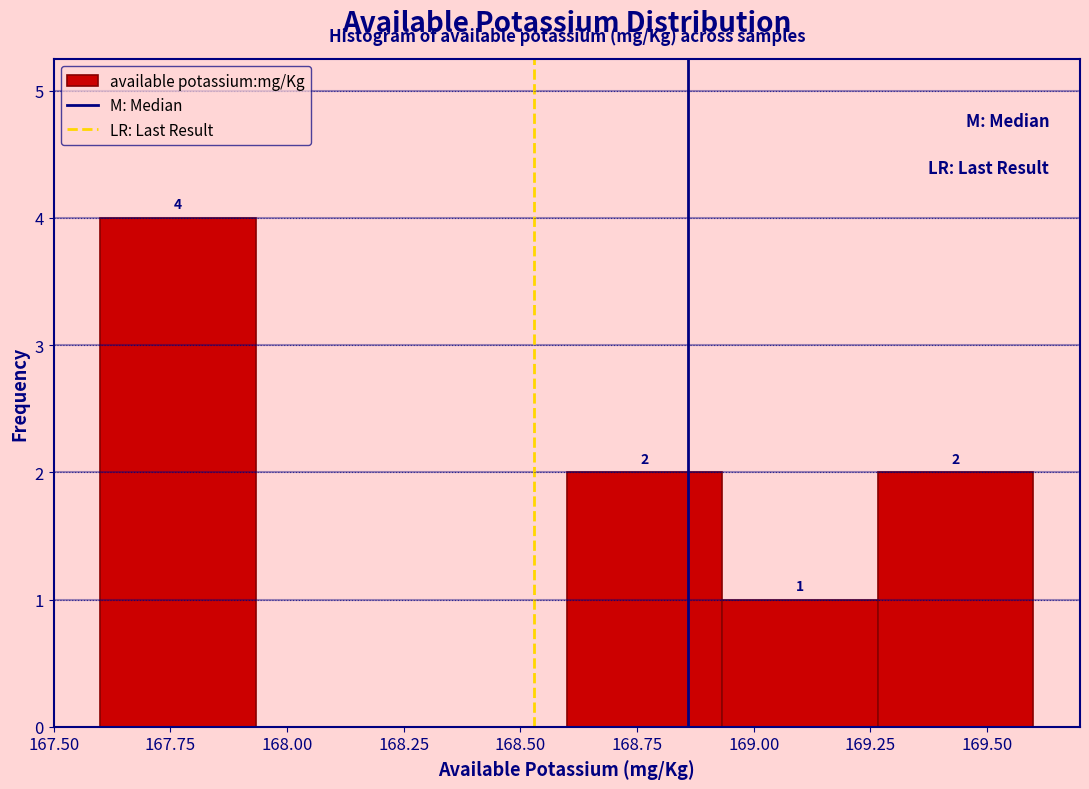

Over which range of the x-axis is the bar tallest?

167.60 to 167.95